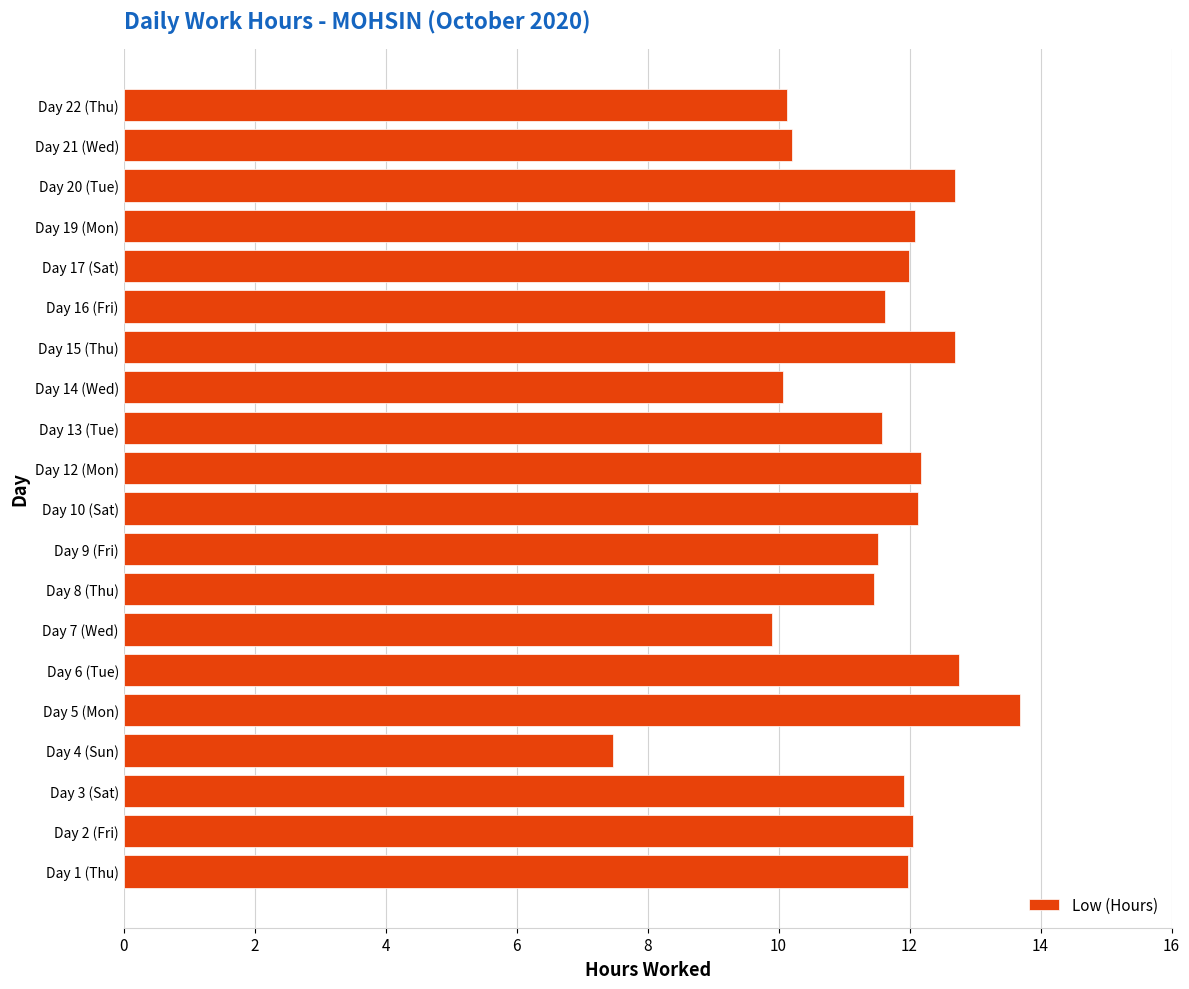

What is the change in value from Day 4 (Sun) to Day 14 (Wed)?

+2.6